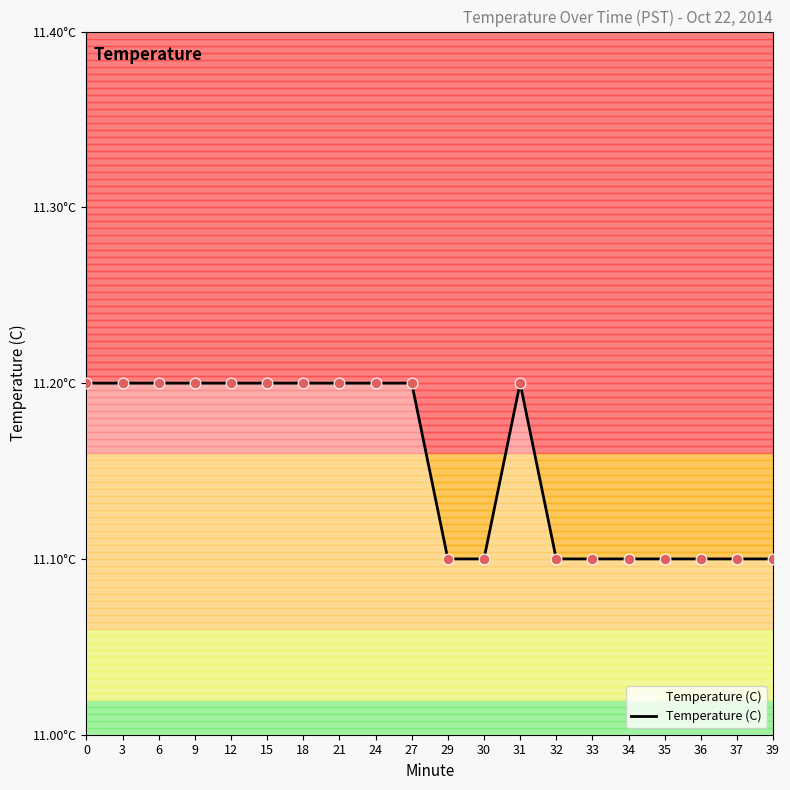

Which has a higher value, 31 or 9?

31